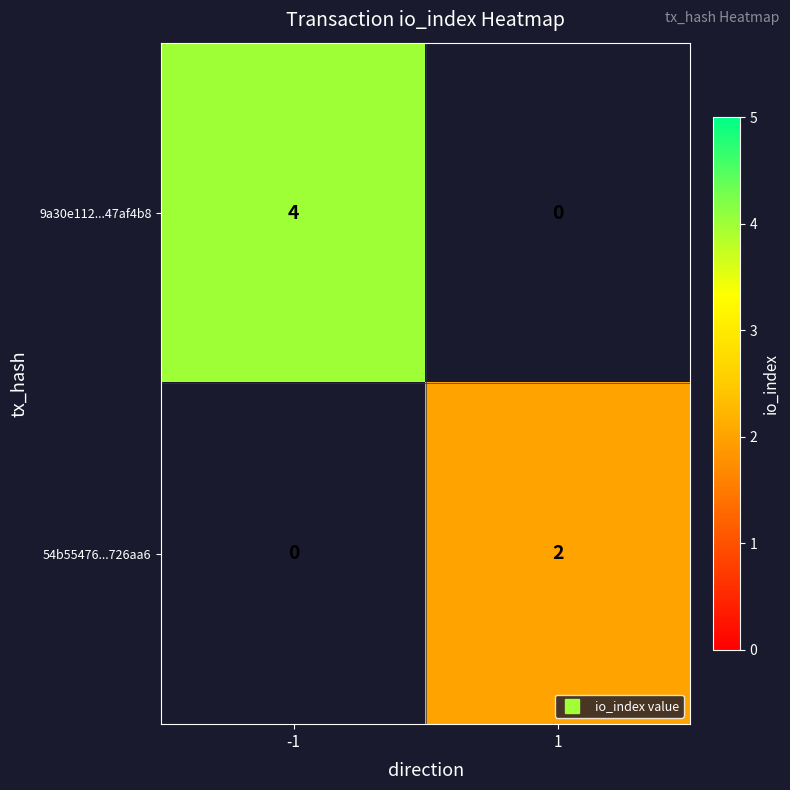

The value of 9a30e112...47af4b8 at -1 is 5.5. True or false?

False